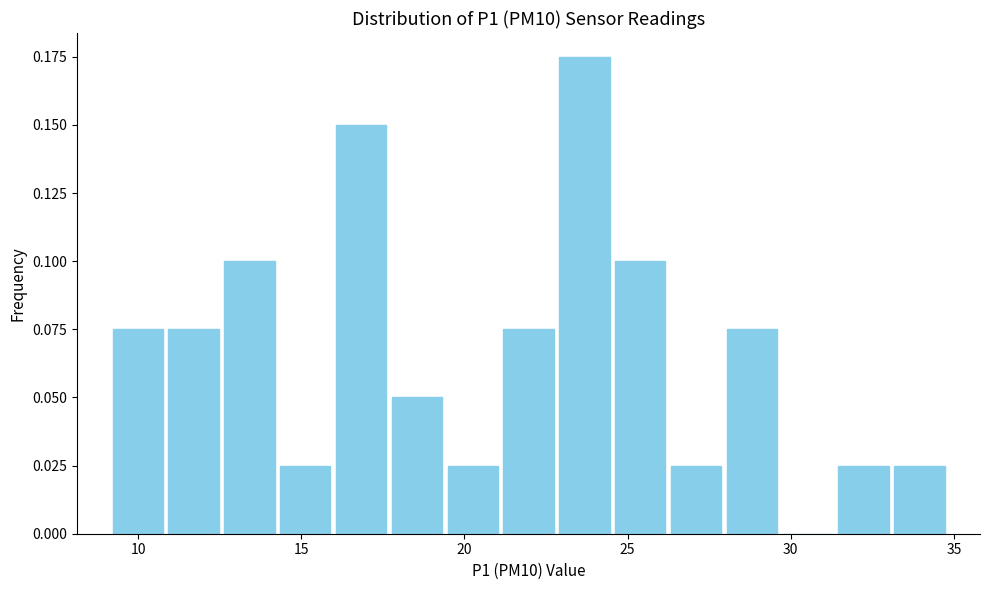

Read against the x-axis, roughly where is the centre of the tallest bar?

23.5